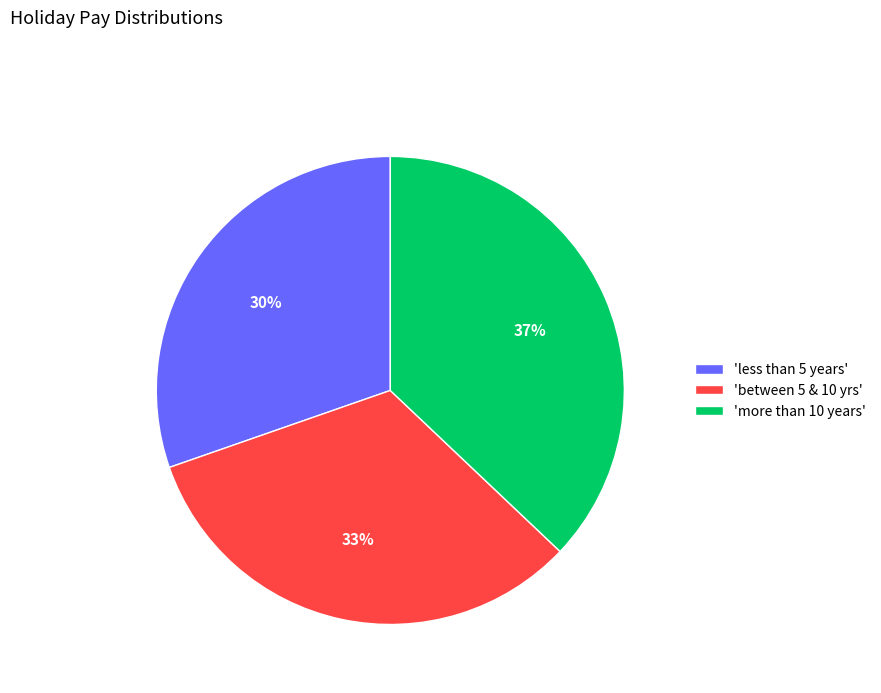

What is the smallest slice in the pie chart?

'less than 5 years'